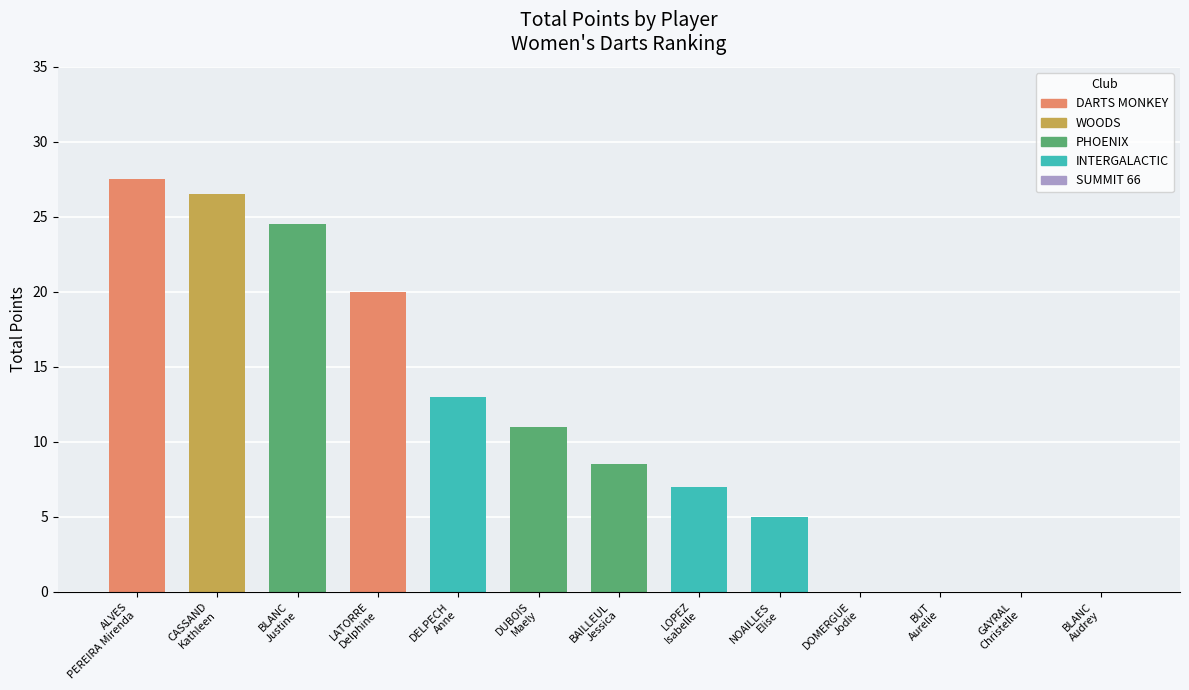

The value at BLANC
Audrey is 14.5. True or false?

False